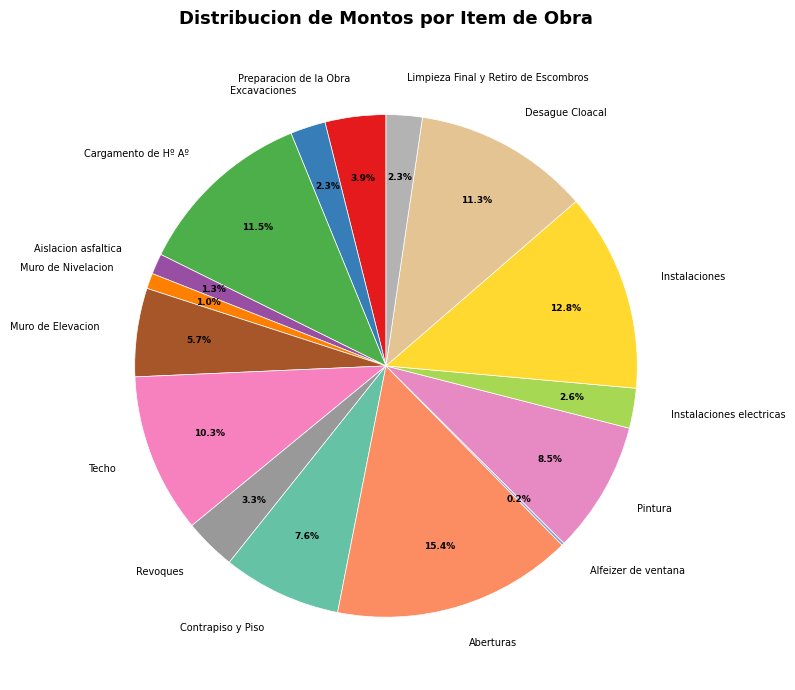

To the nearest percent, what percentage of the pie is Instalaciones?

13%